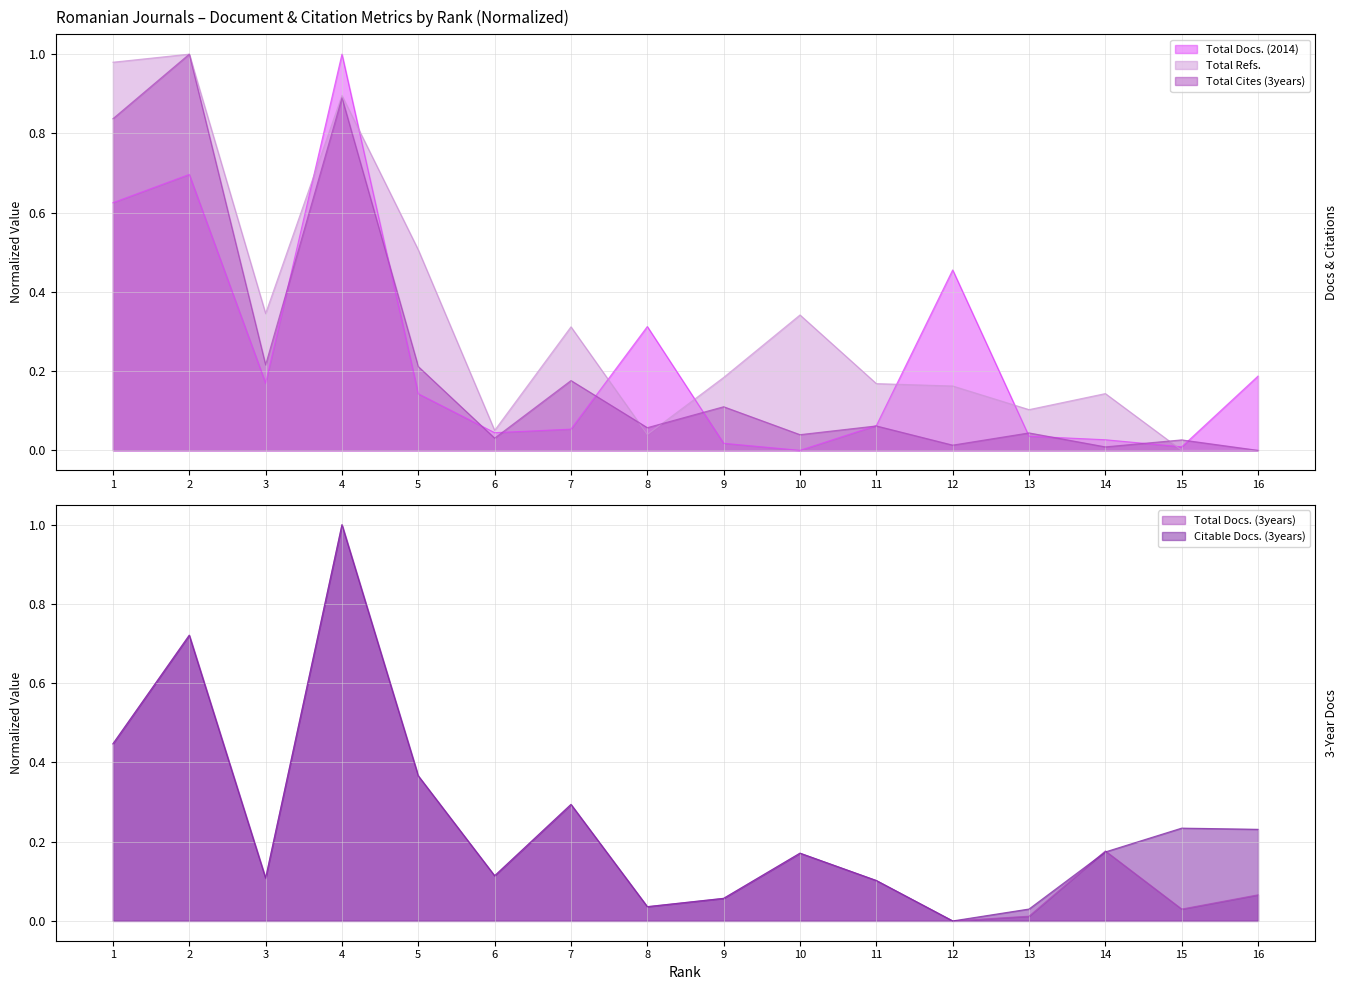

Rank the series by their maximum value, from highest to lowest.

Total Docs. (2014), Total Docs. (3years), Total Refs., Total Cites (3years), Citable Docs. (3years)